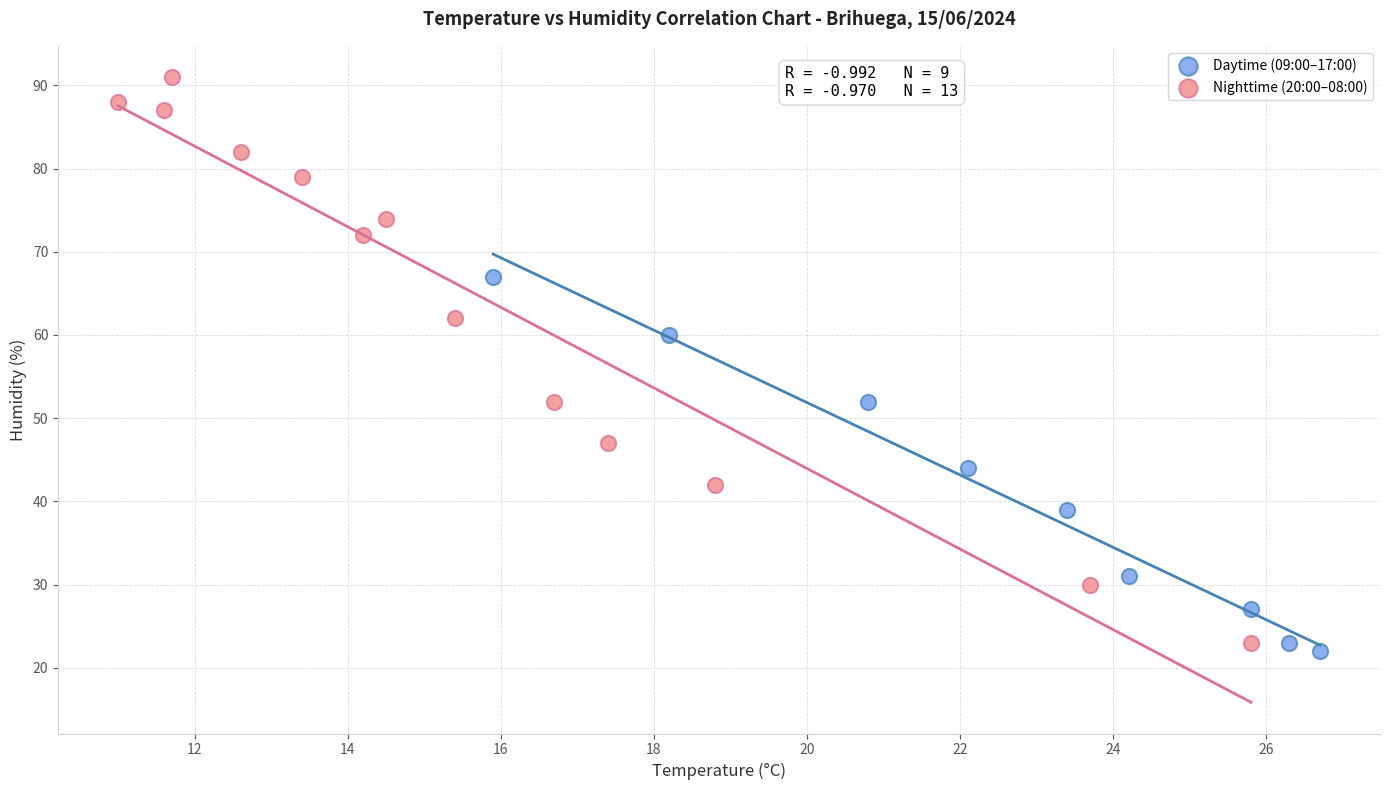

Which series reaches the minimum Y coordinate?

Daytime (09:00–17:00)